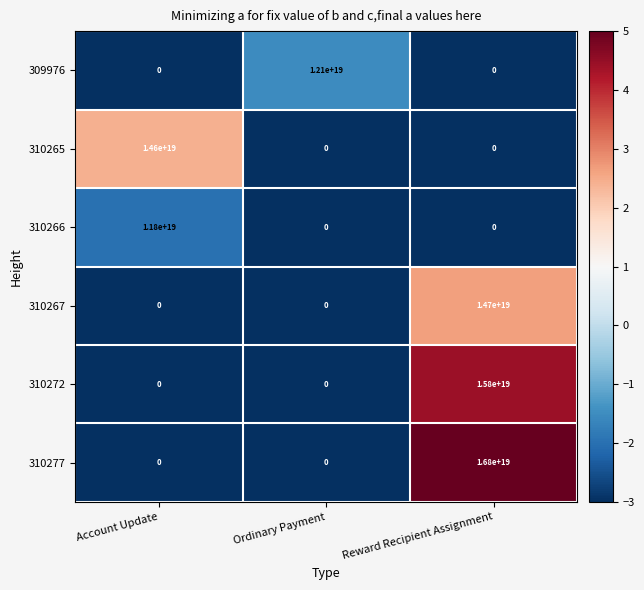

Which series has the largest total across all categories?

310277